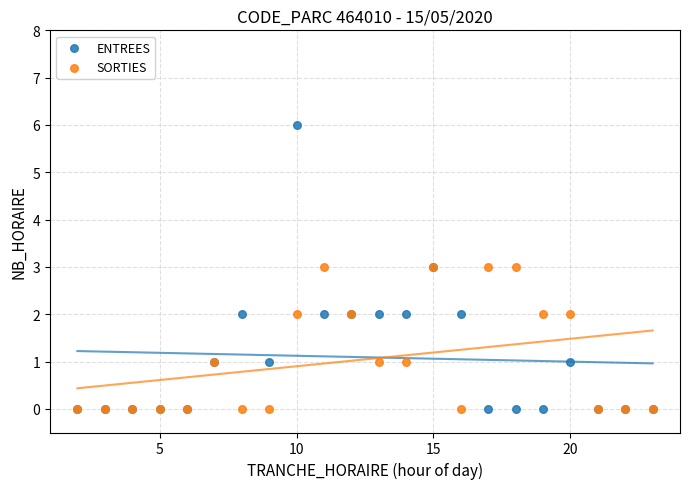

Which series has the widest spread of Y values?

ENTREES